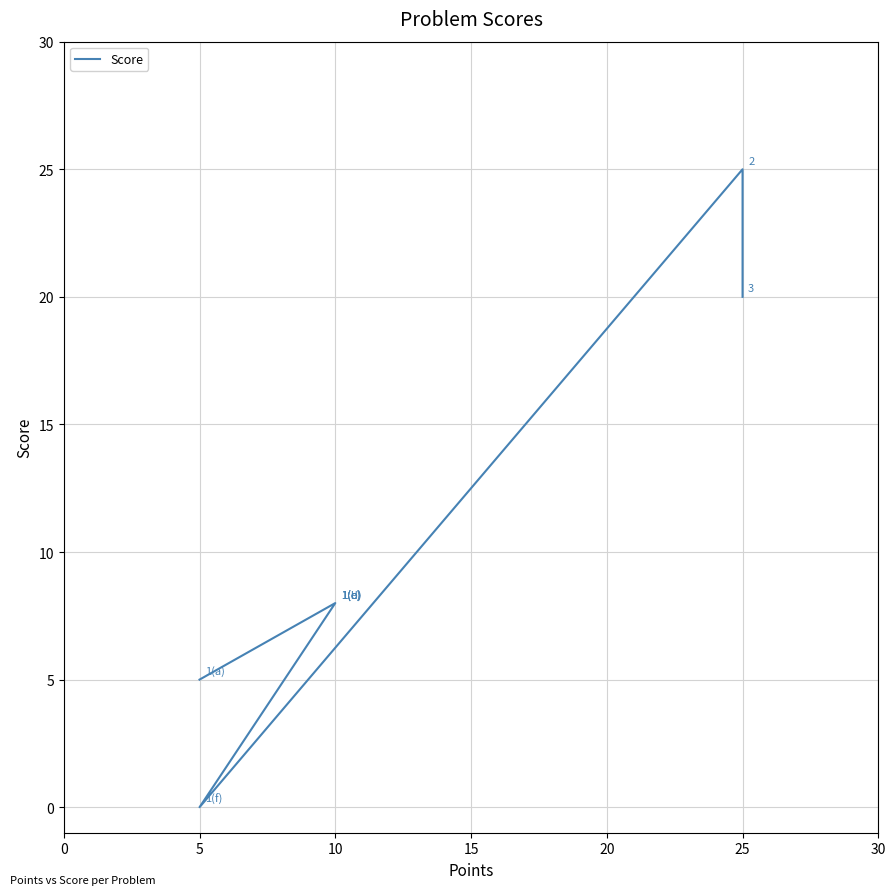

How many values are above zero?

7